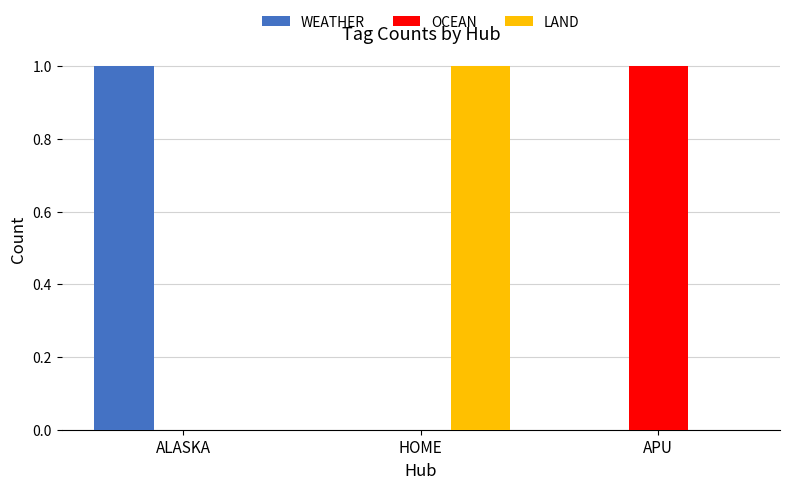

Which category has the highest value in the WEATHER series?

ALASKA